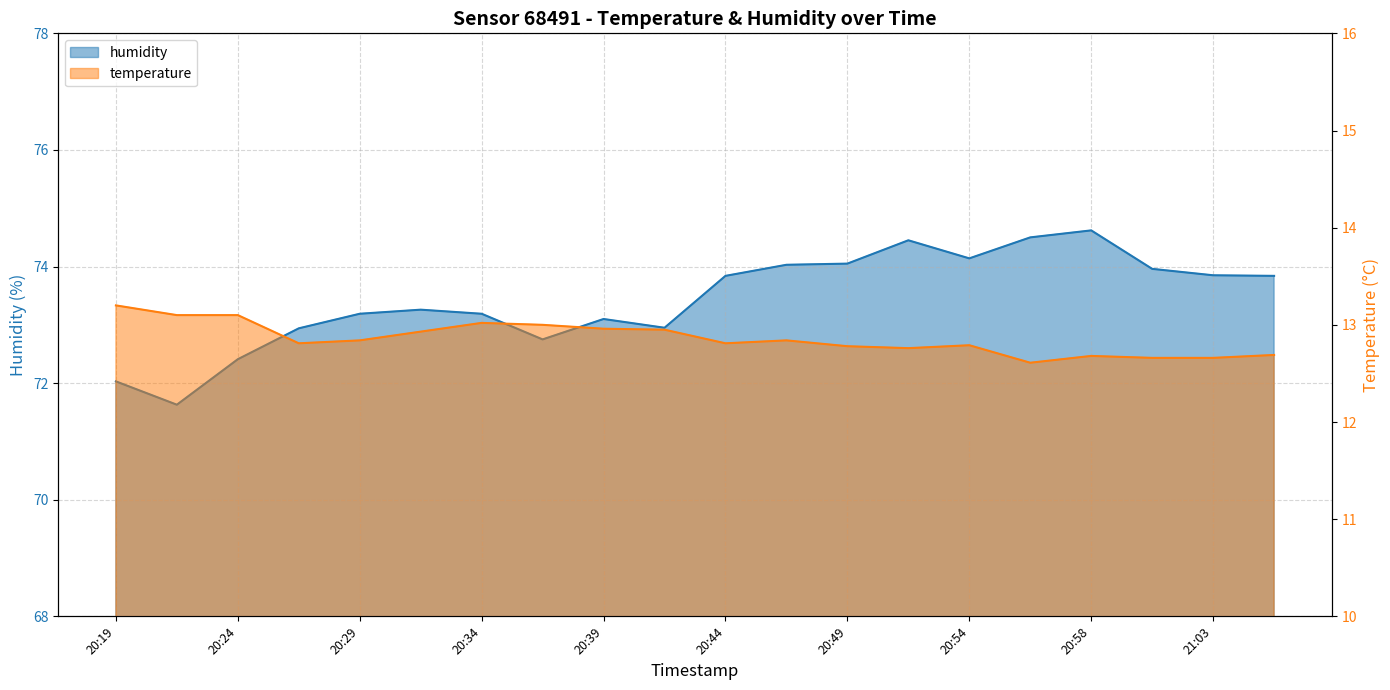

What is the difference between the highest and lowest values at 20:36?

59.8